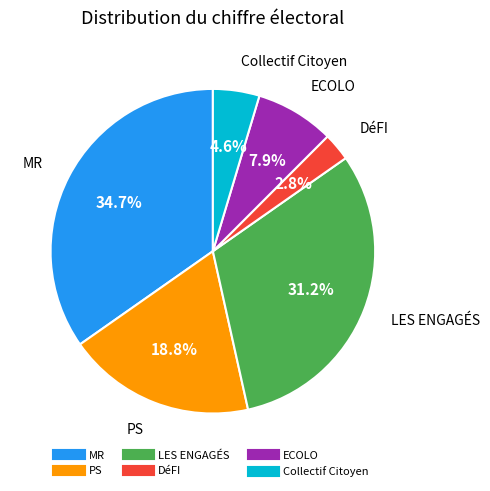

Combined, do ECOLO and Collectif Citoyen account for over 50%?

No